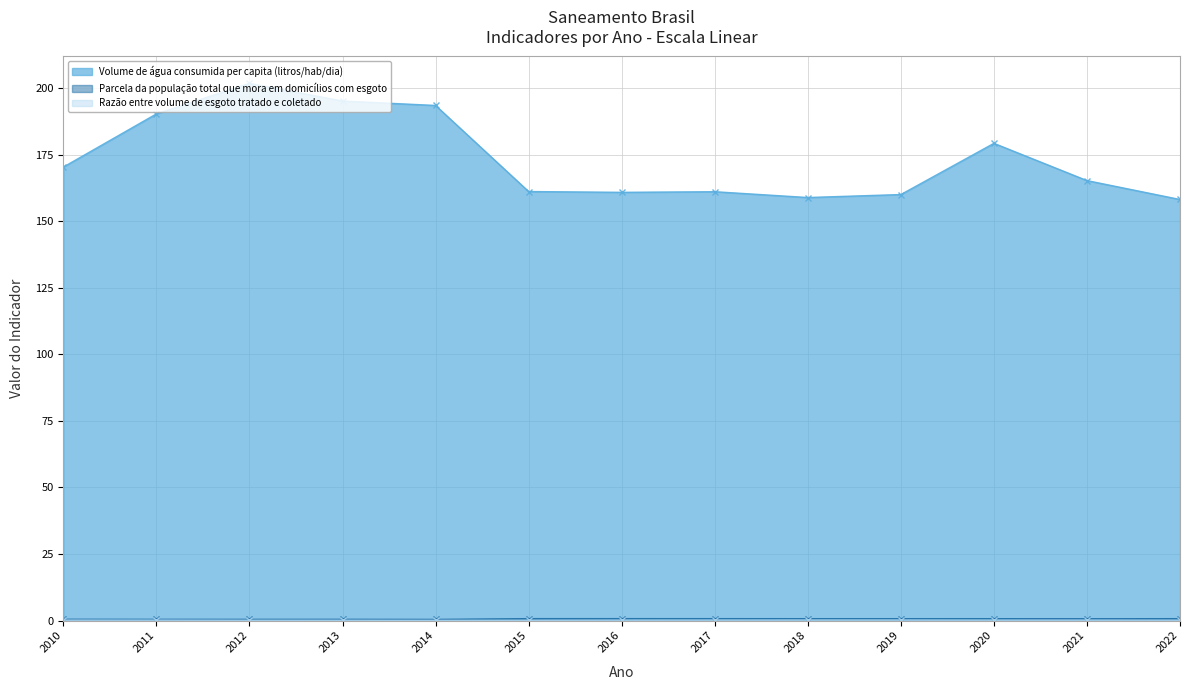

What is the lowest value of the Razão entre volume de esgoto tratado e coletado series?

0.1